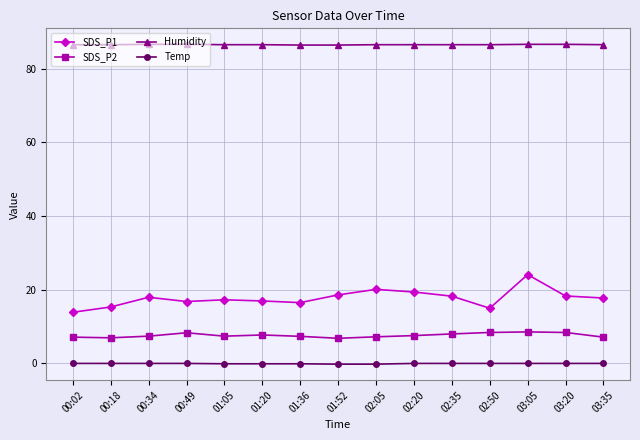

True or false: SDS_P2 has more than 2 interior local peaks.

True